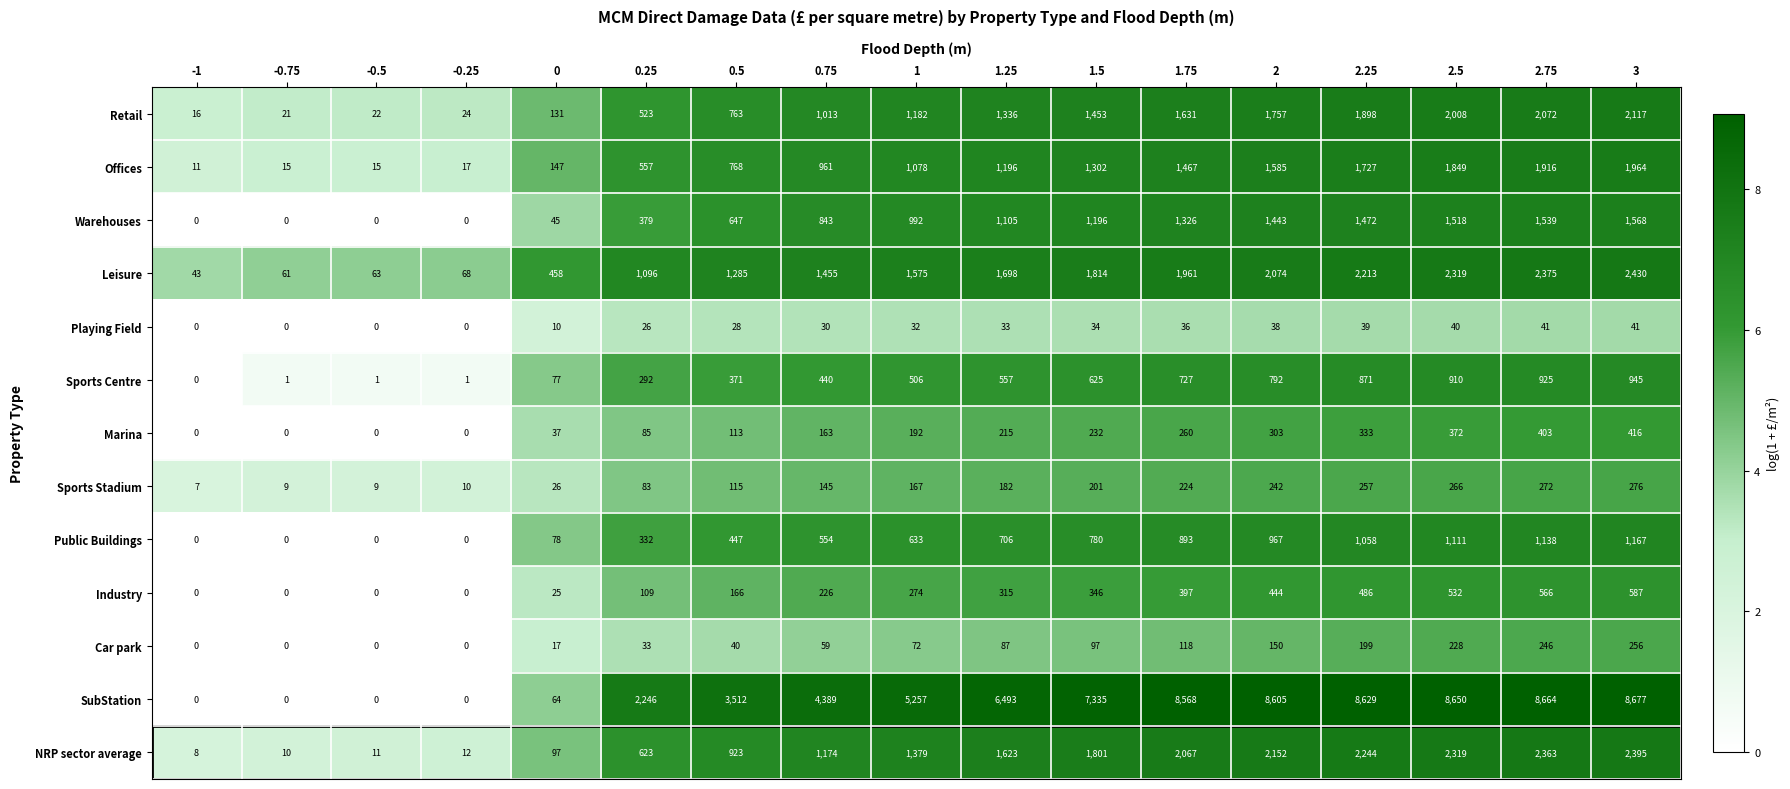

True or false: Public Buildings has a value of 706 at 1.25.

True